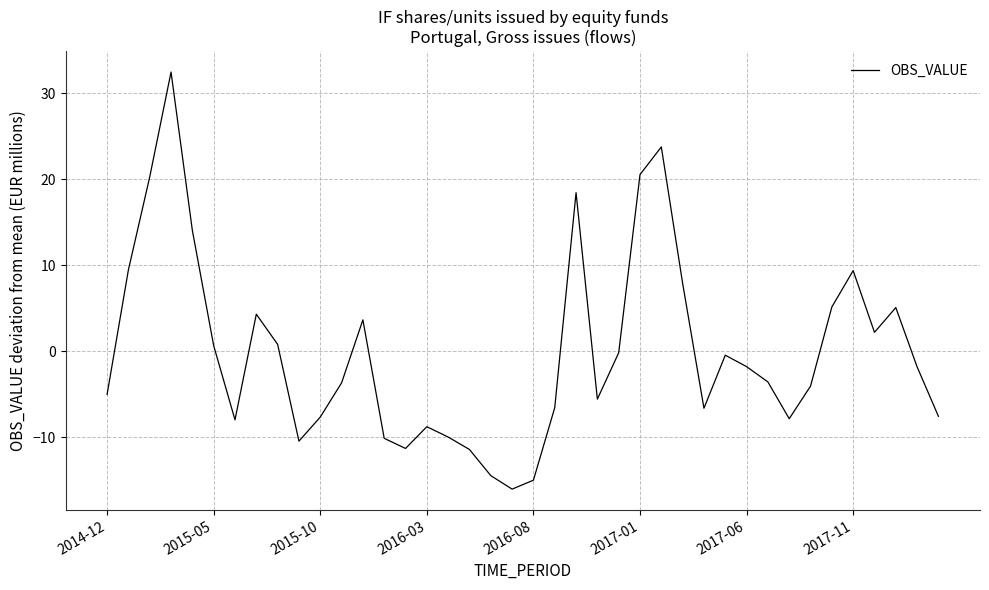

What is the difference between the maximum and minimum values?

48.5